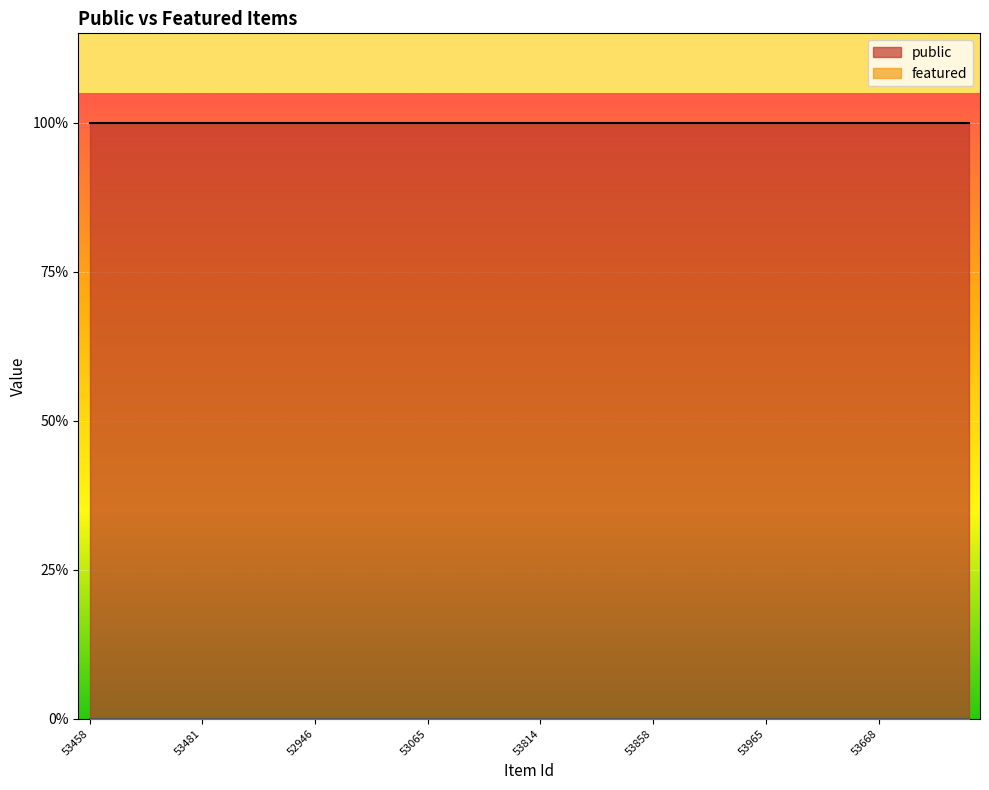

What is the total value across all series at 52946?

1